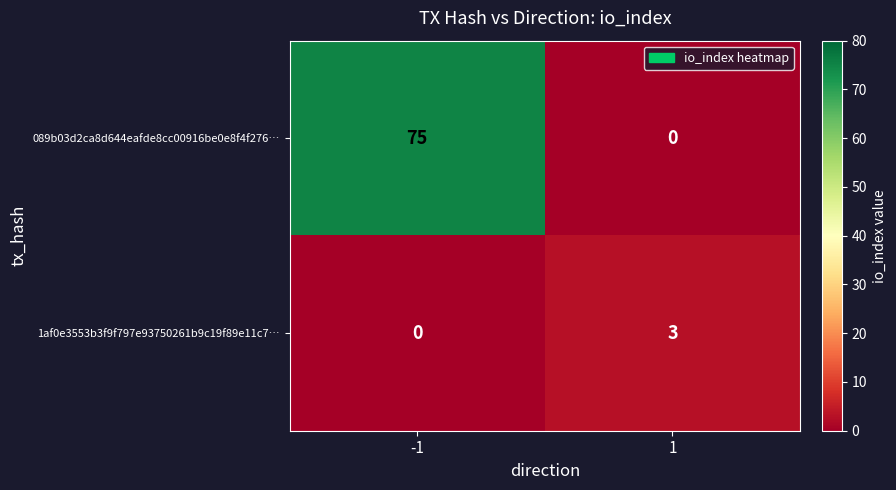

What is the spread (max minus min) of values at -1?

75